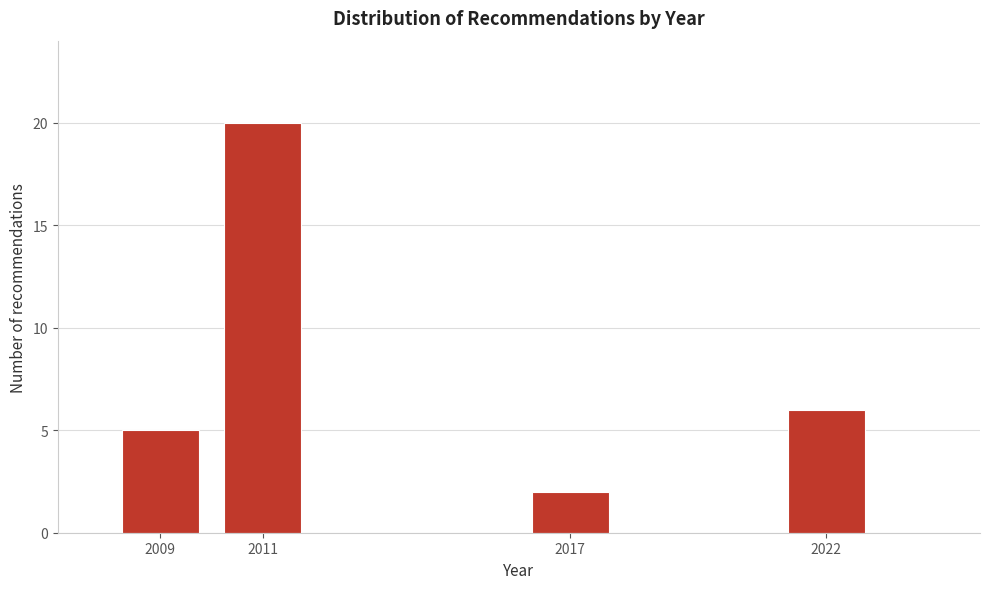

Reading left to right, what are all the values shown in this chart?

2009=5	2011=20	2017=2	2022=6